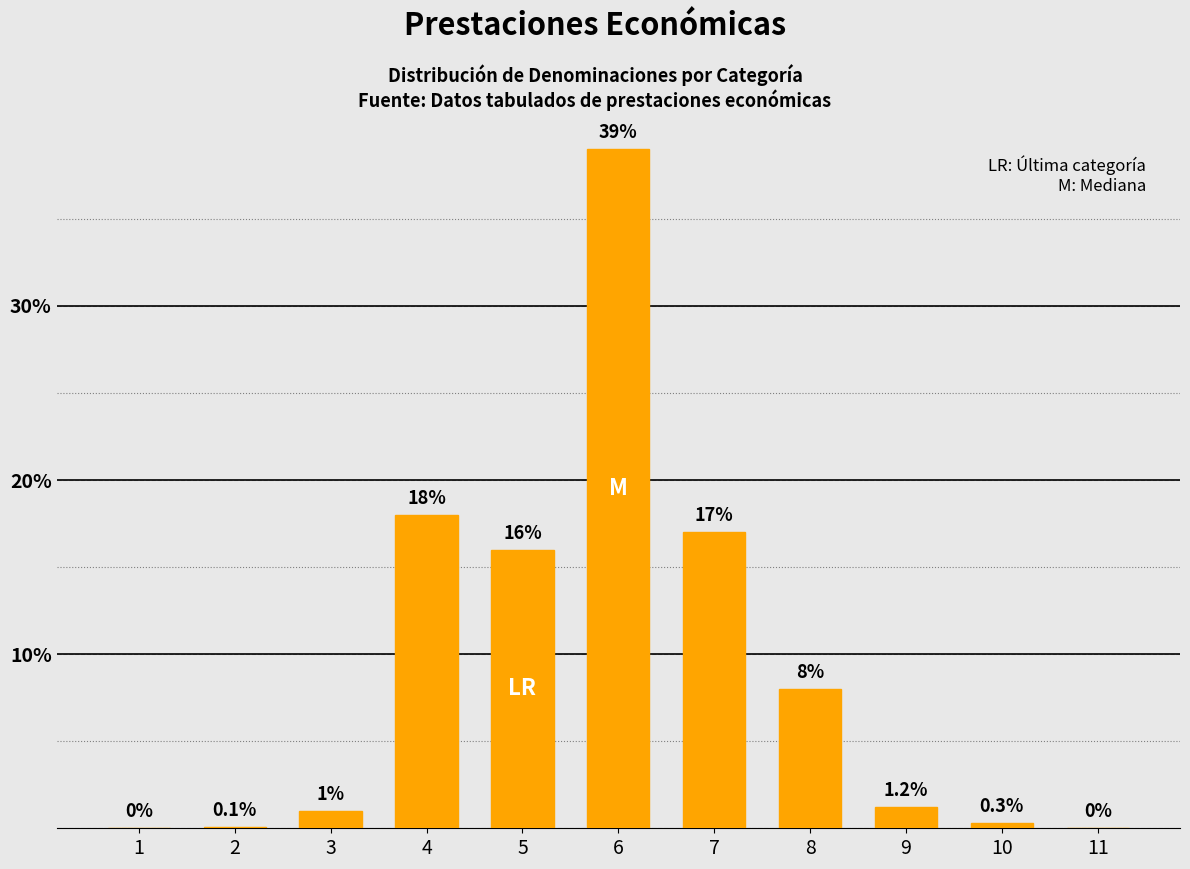

What is the sum of the values at 5 and 8?

24.0